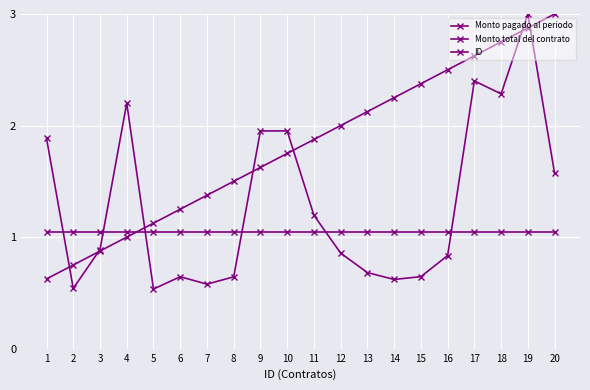

How many data points does each series have?

20